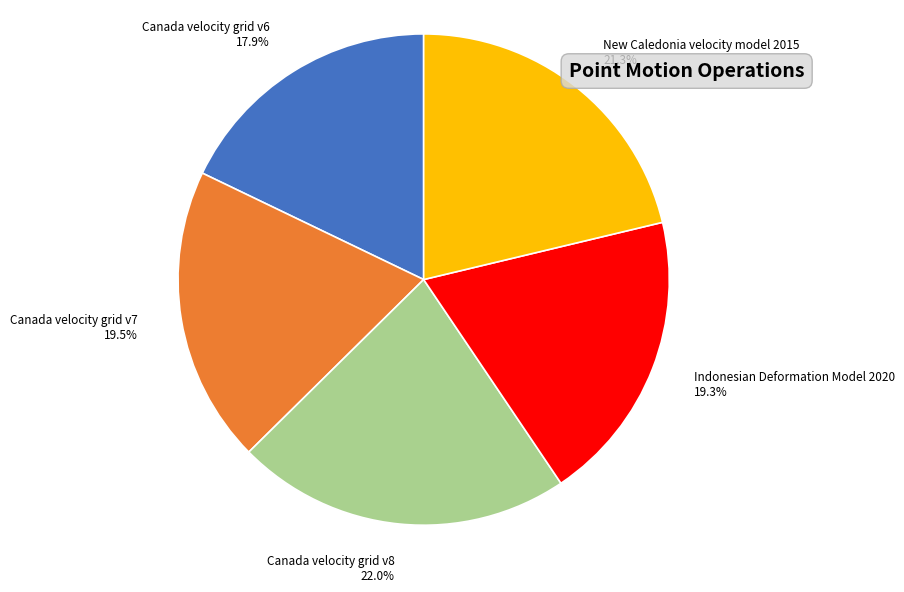

Do New Caledonia velocity model 2015 and Canada velocity grid v7 together represent more than half of the pie?

No